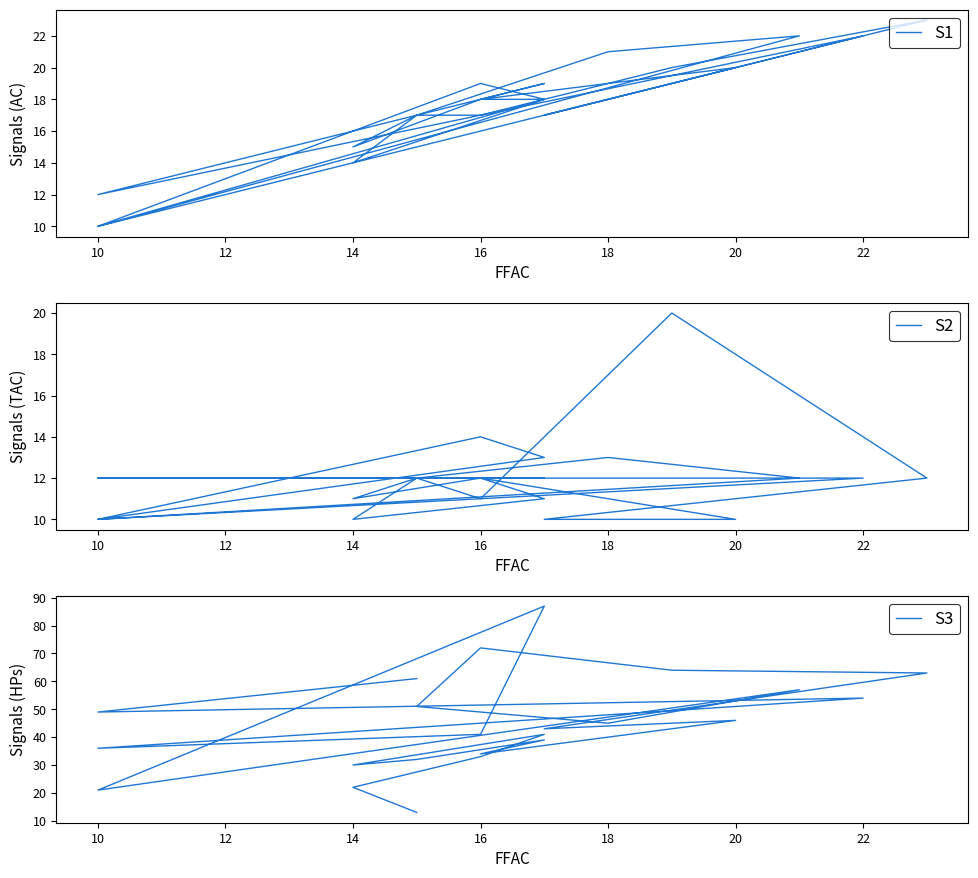

How many data points in S3 are above 43?

11